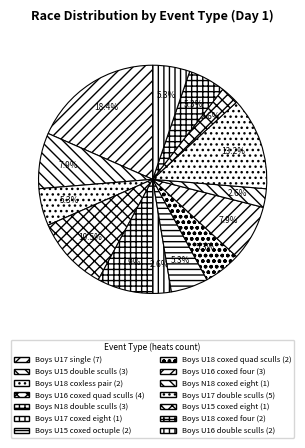

To the nearest percent, what is the difference between the largest and smallest slice percentages?

16%